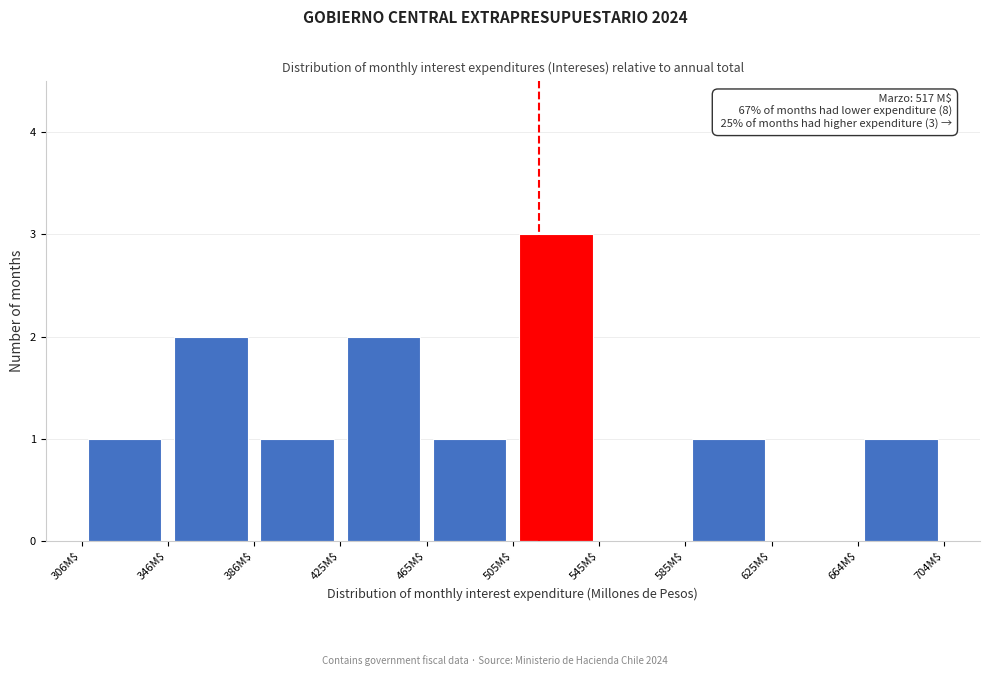

Which range on the x-axis has the tallest bar?

505 to 545